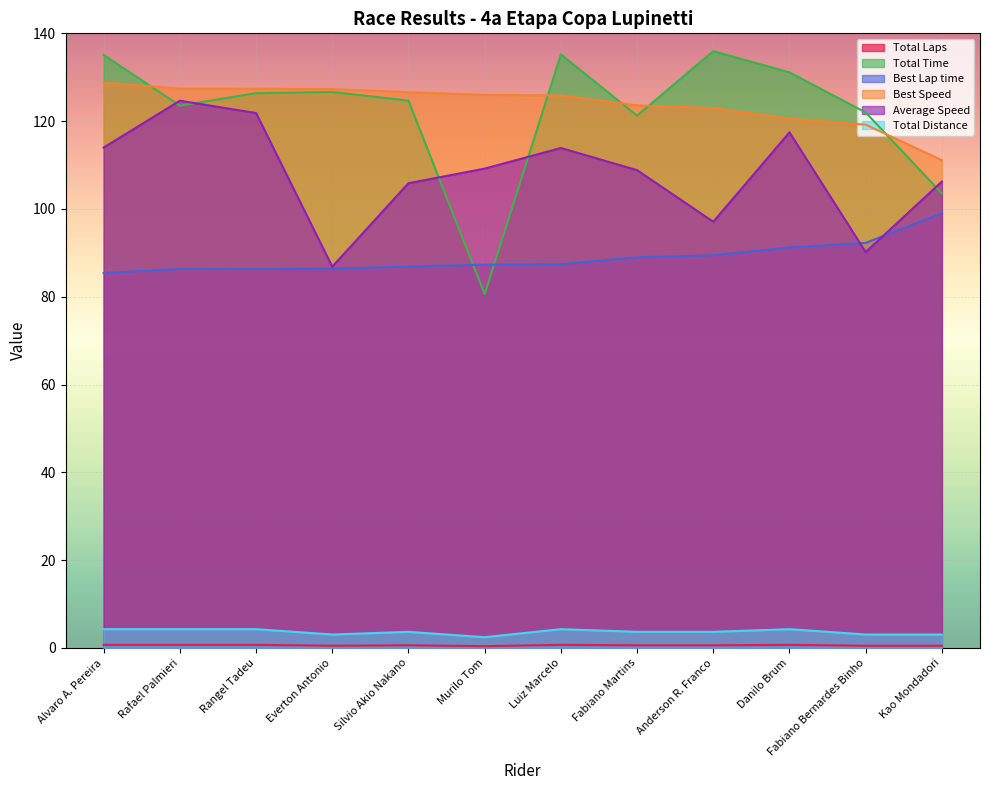

What is the difference between the Best Lap time values at Everton Antonio and Fabiano Bernardes Binho?

5.9